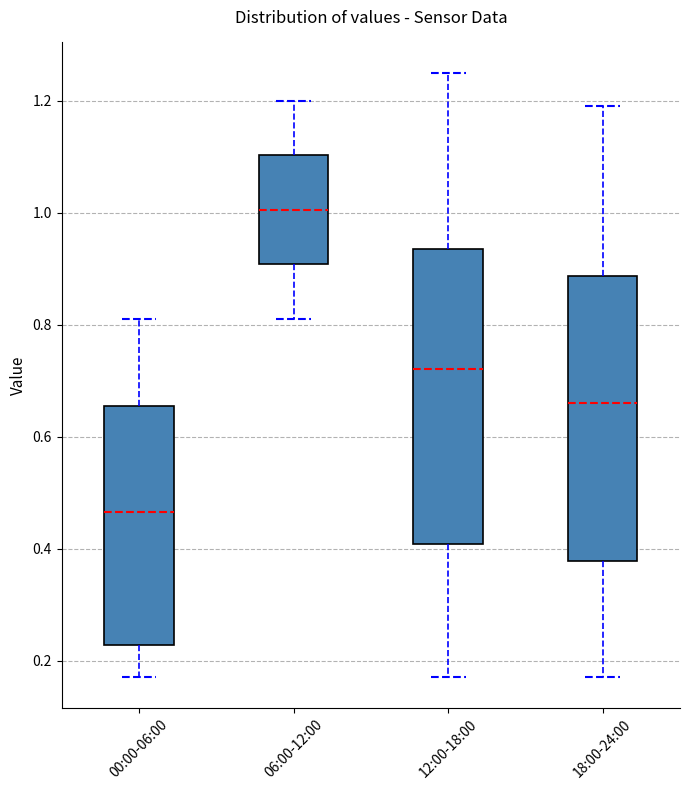

Reading left to right, transcribe this box plot: for each box, give where its median line is, the range the box spans, and where its two whiskers end, as read against the y-axis. The values are not printed on the chart, so give them approximately, as read against the axis.

00:00-06:00: median 0.46, box 0.22 to 0.66, whiskers 0.18 to 0.82
06:00-12:00: median 1.00, box 0.90 to 1.10, whiskers 0.82 to 1.20
12:00-18:00: median 0.72, box 0.40 to 0.94, whiskers 0.18 to 1.26
18:00-24:00: median 0.66, box 0.38 to 0.88, whiskers 0.18 to 1.20